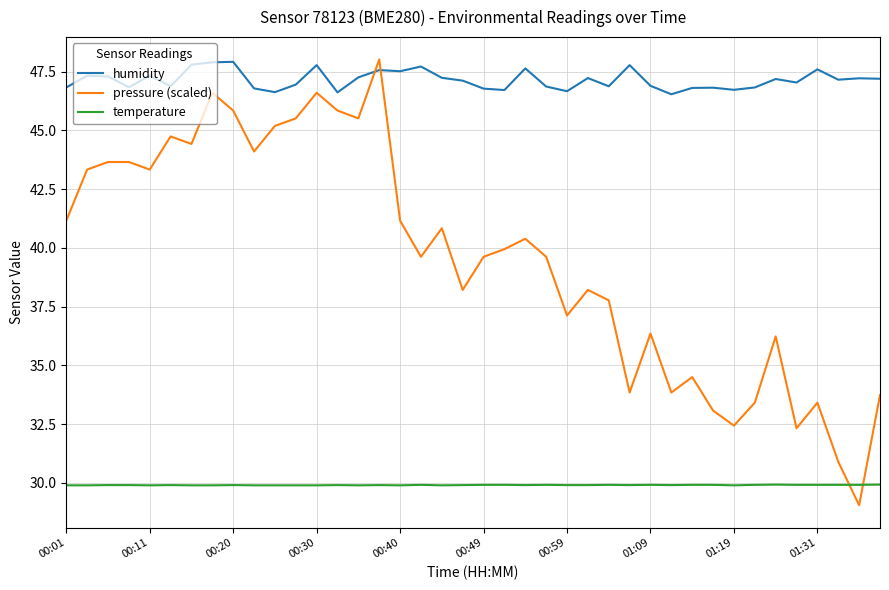

List the series in order of their overall mean, lowest first.

temperature, pressure (scaled), humidity